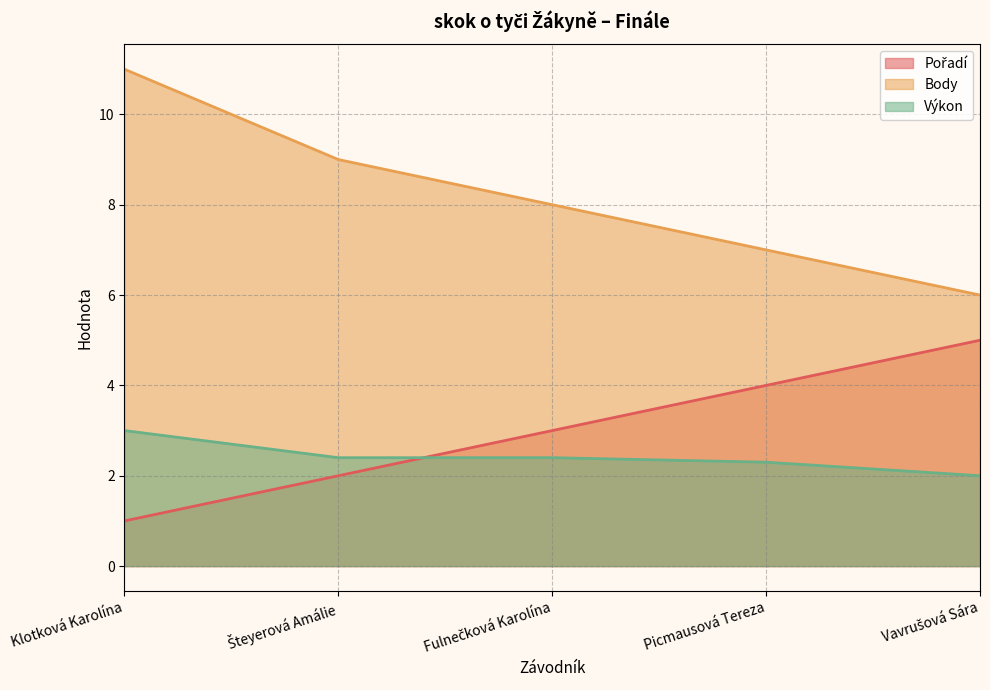

Is the value of Výkon at Šteyerová Amálie greater than the value of Body at Picmausová Tereza?

No